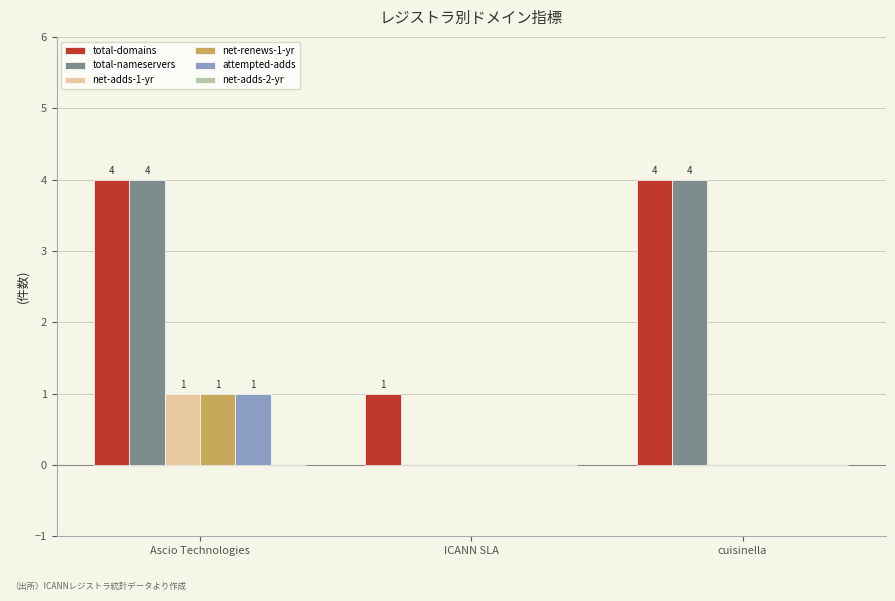

What is the total value across all series at ICANN SLA?

1